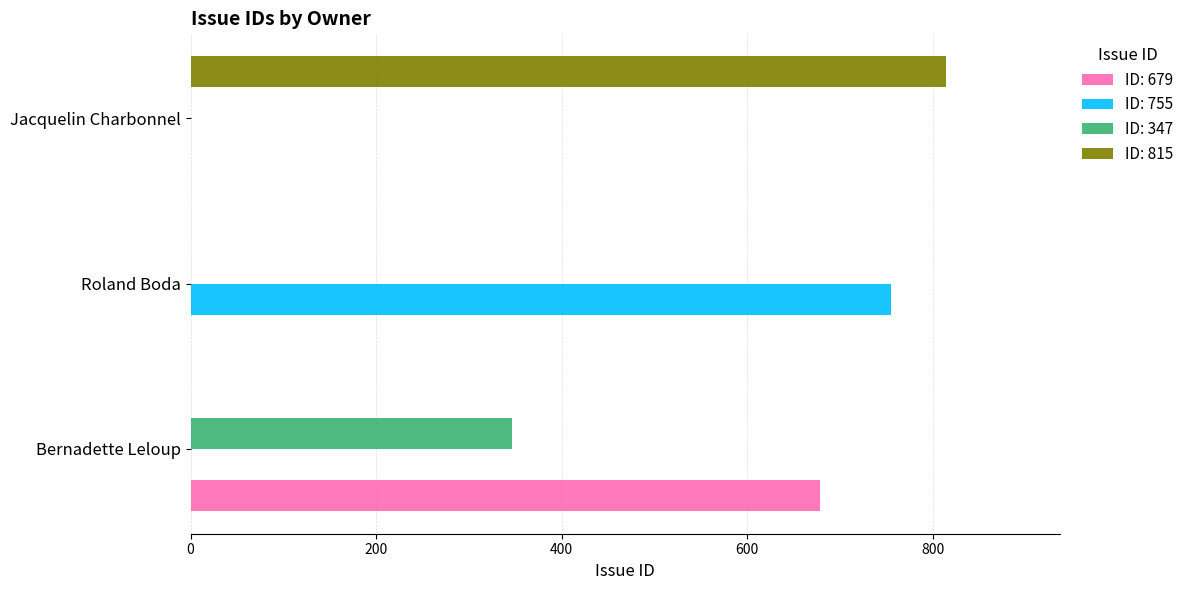

At which category does the chart reach its peak across all series?

Jacquelin Charbonnel